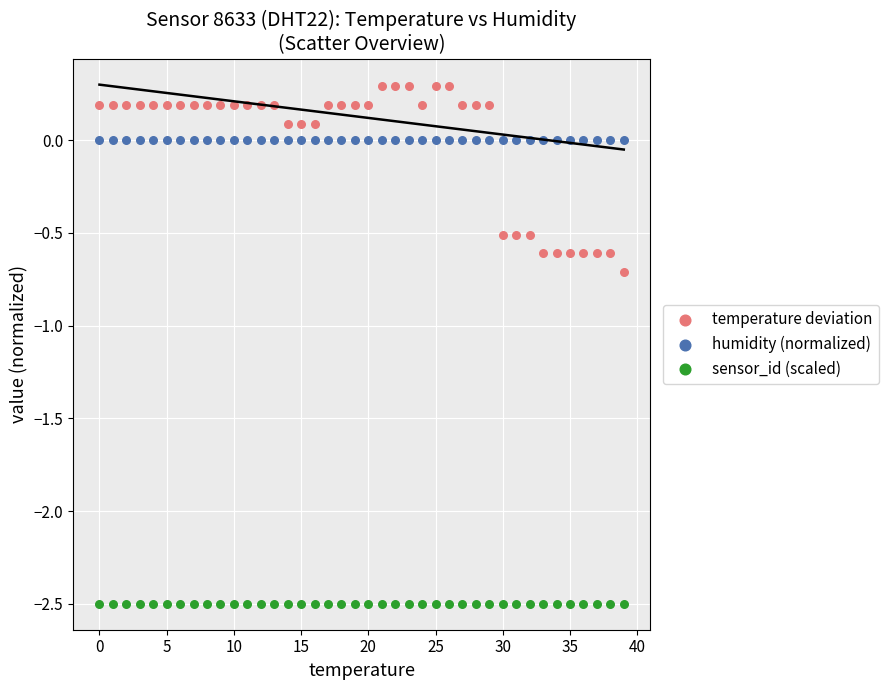

Which series contains the lowest Y value?

sensor_id (scaled)